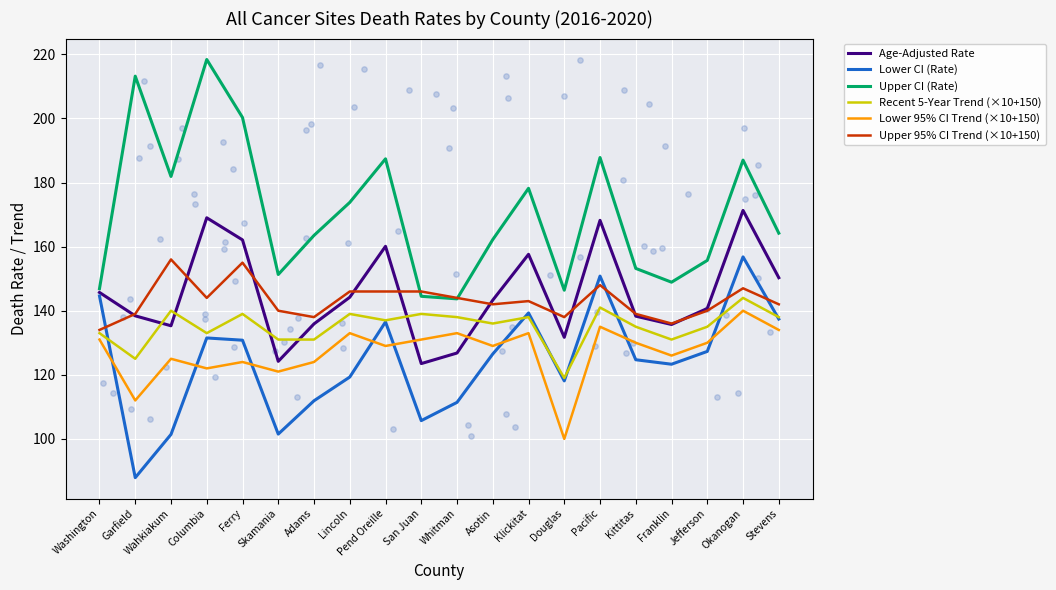

Which series has the largest total across all categories?

Upper CI (Rate)